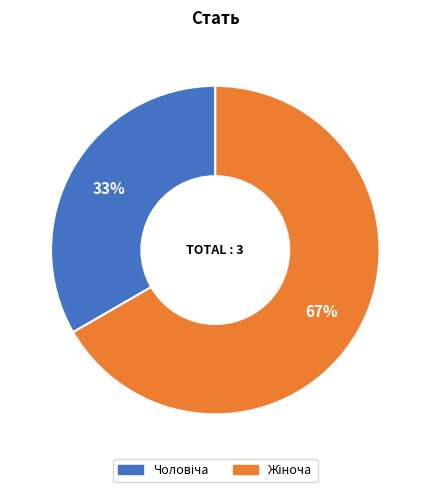

Is there a majority slice in this chart?

Yes